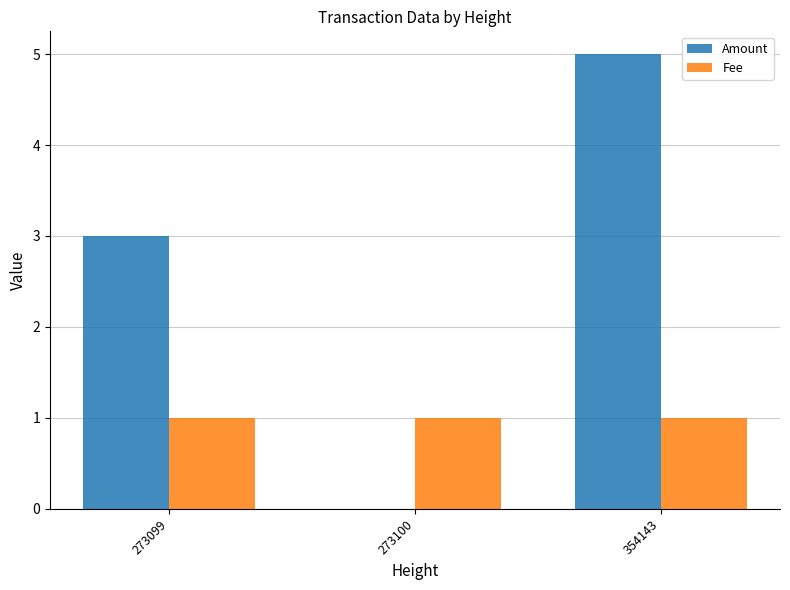

True or false: Amount has a value of 3 at 273100.

False